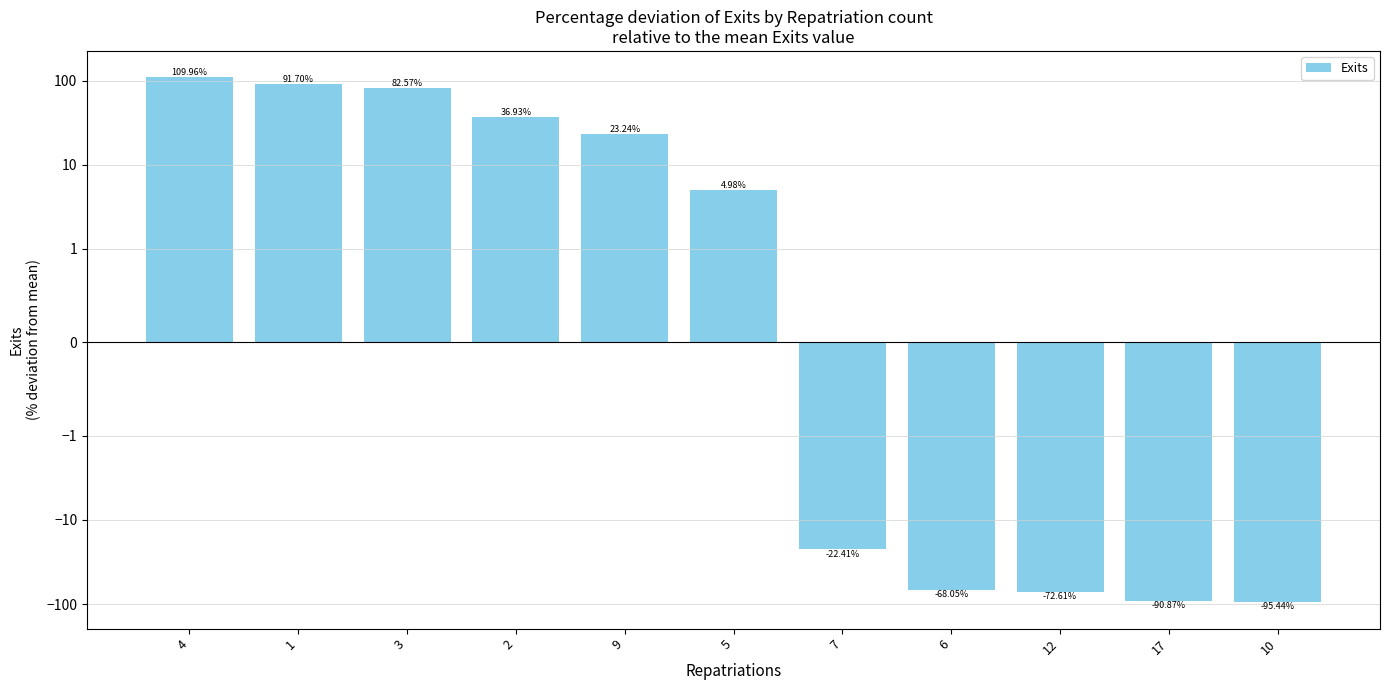

What is the greatest value displayed?

110.0